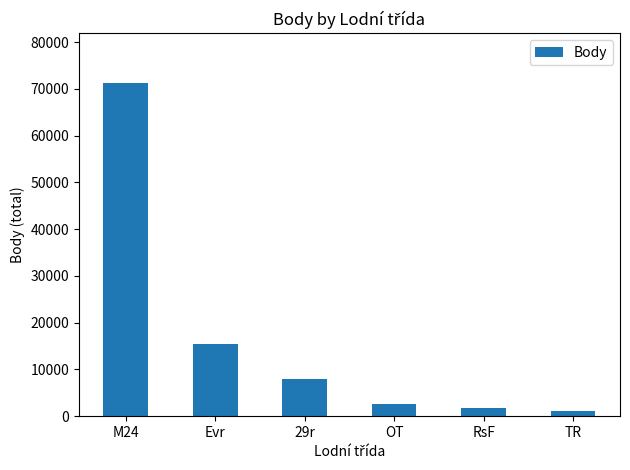

Between 29r and Evr, which is larger?

Evr